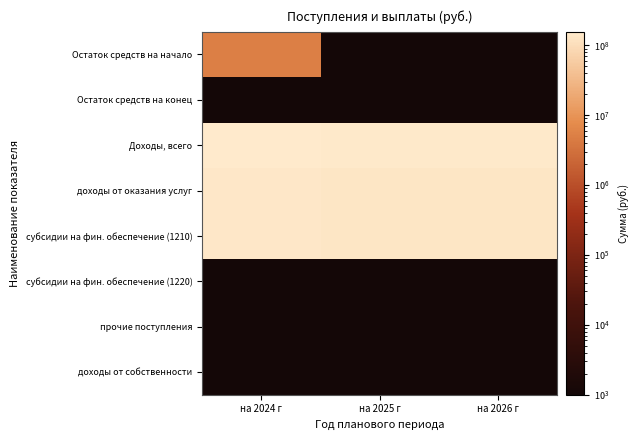

Reading right to left, extract all data points from this chart.

Остаток средств на начало: на 2026 г=10.0	на 2025 г=10.0	на 2024 г=4981305.5
Остаток средств на конец: на 2026 г=10.0	на 2025 г=10.0	на 2024 г=10.0
Доходы, всего: на 2026 г=146262091.0	на 2025 г=146447406.3	на 2024 г=156621861.4
доходы от оказания услуг: на 2026 г=133312700.0	на 2025 г=133407700.0	на 2024 г=141718500.0
субсидии на фин. обеспечение (1210): на 2026 г=133312700.0	на 2025 г=133407700.0	на 2024 г=141718500.0
субсидии на фин. обеспечение (1220): на 2026 г=10.0	на 2025 г=10.0	на 2024 г=10.0
прочие поступления: на 2026 г=10.0	на 2025 г=10.0	на 2024 г=10.0
доходы от собственности: на 2026 г=10.0	на 2025 г=10.0	на 2024 г=10.0